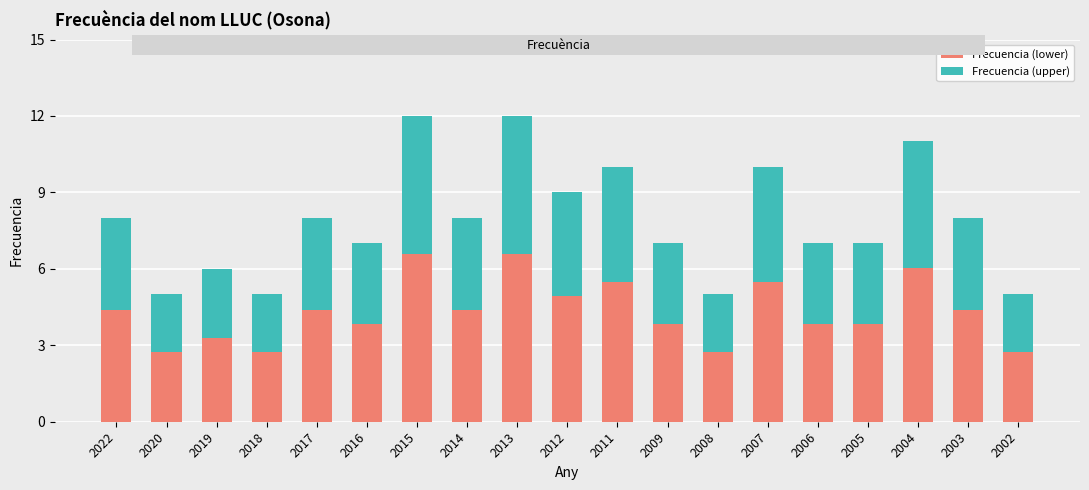

Read the Frecuencia (lower) value at 2012.

5.0